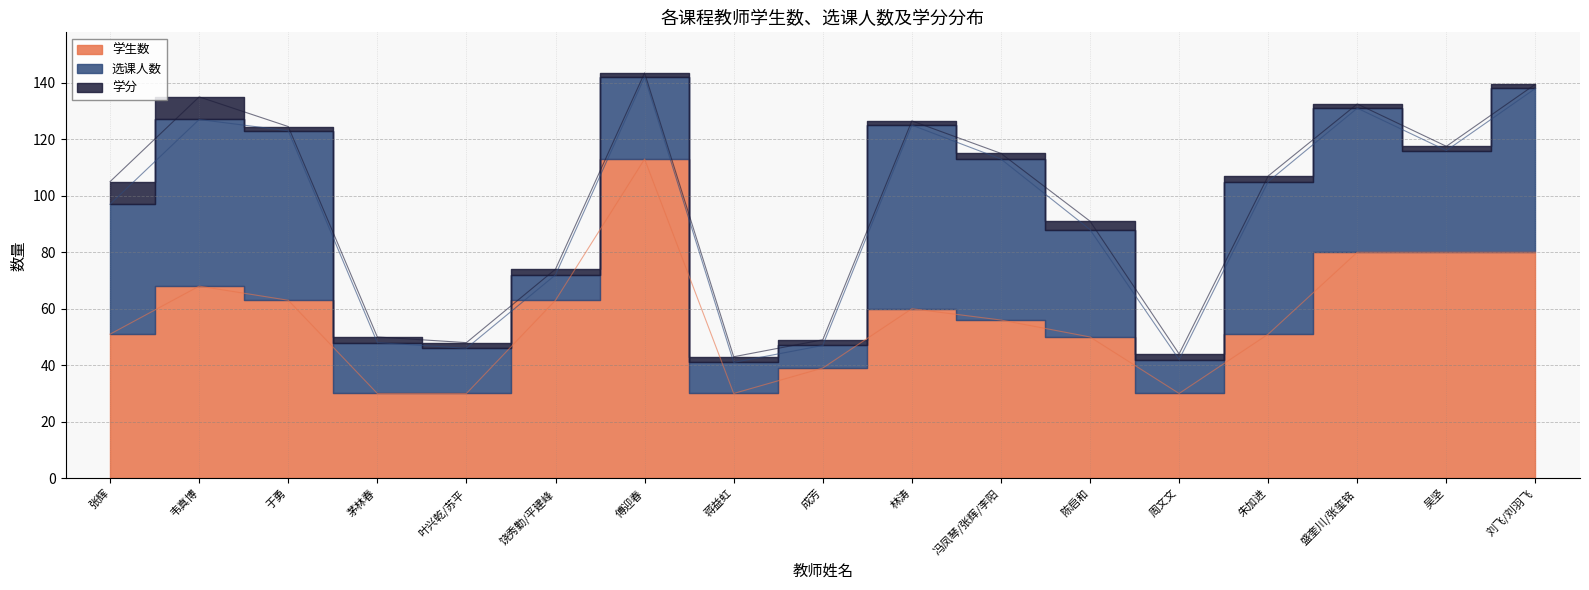

What value does the 学生数 series have at 吴坚?

80.0